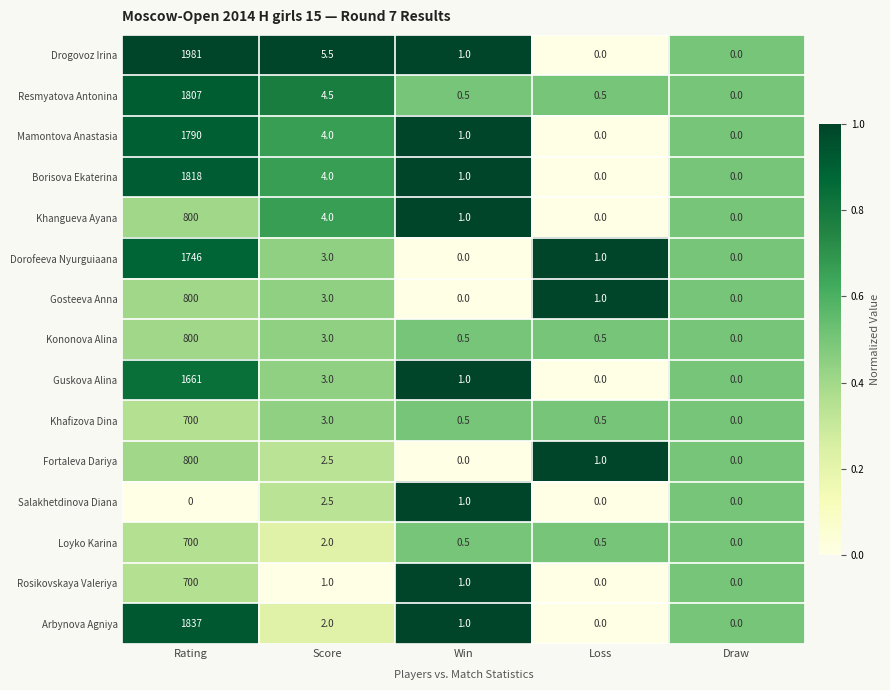

Between Rating and Loss, which series saw the biggest shift?

Drogovoz Irina